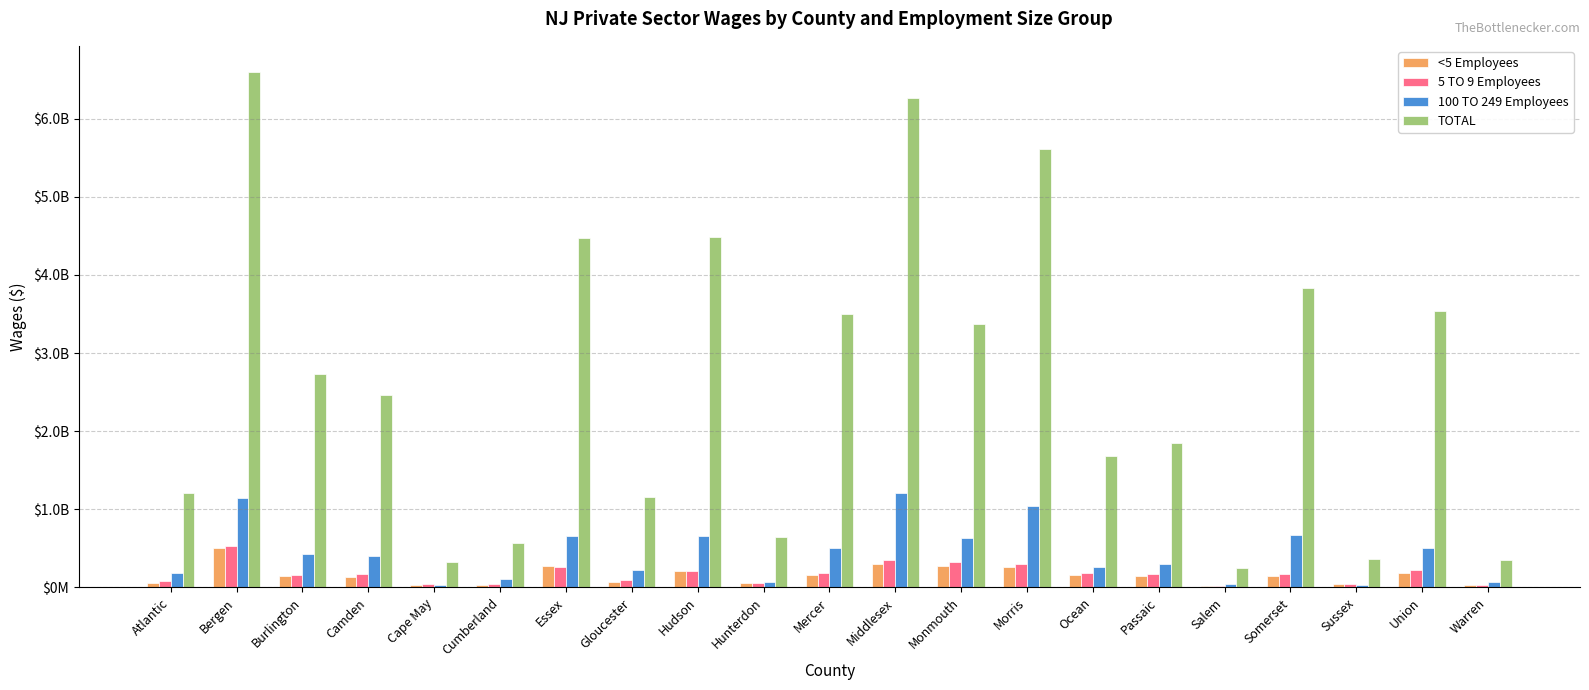

Does the chart contain stacked bars?

No